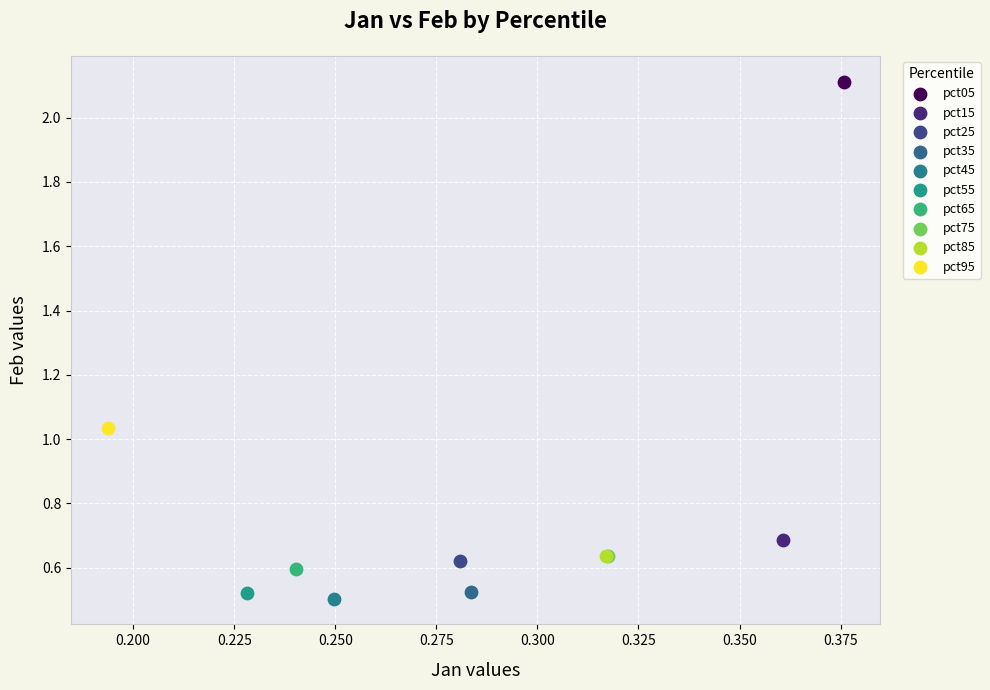

What are all the series names shown in the legend?

pct05, pct15, pct25, pct35, pct45, pct55, pct65, pct75, pct85, pct95